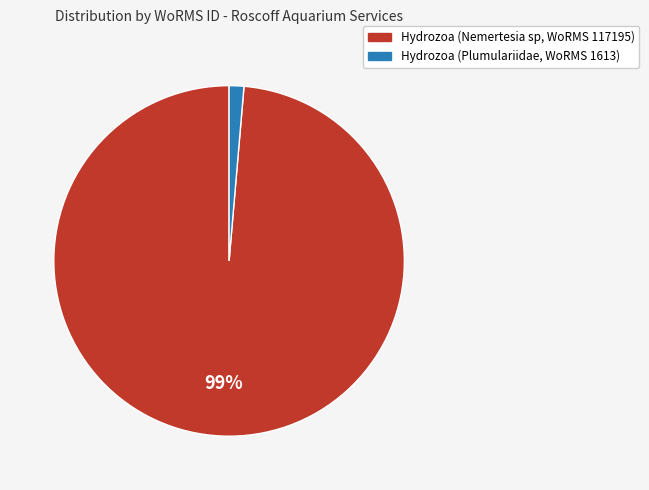

Does Hydrozoa (Plumulariidae, WoRMS 1613) represent more than half of the total?

No